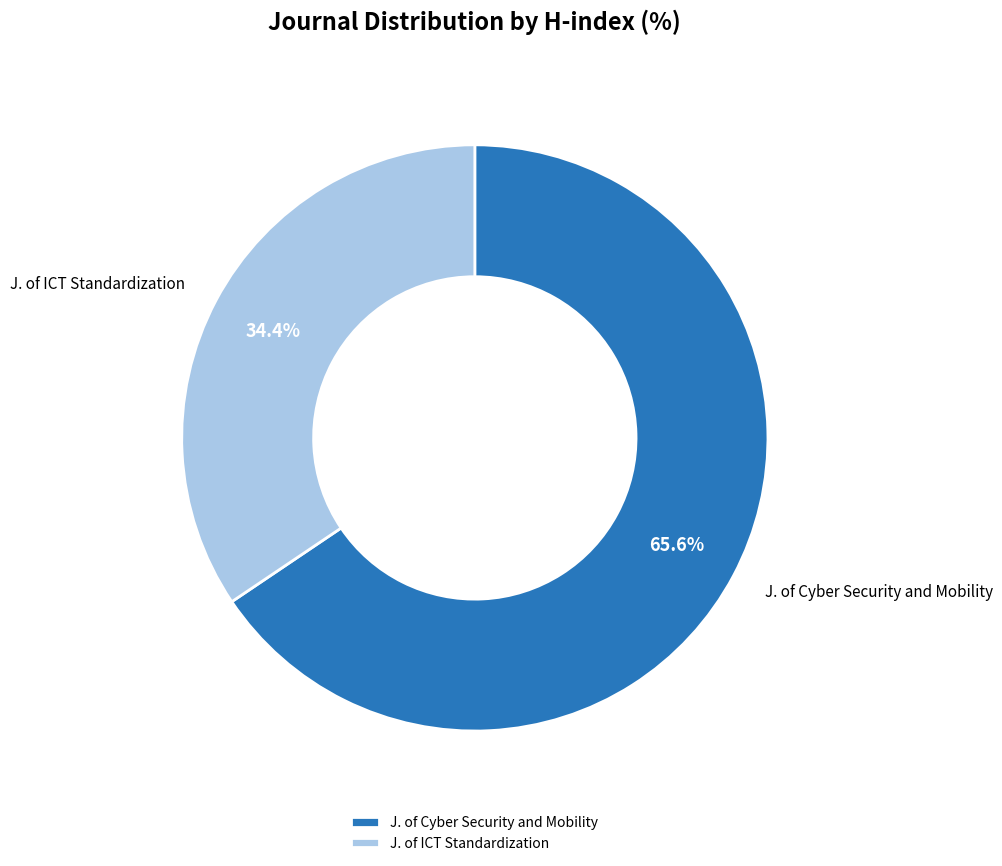

Approximately how many times larger is the value at J. of Cyber Security and Mobility compared to J. of ICT Standardization?

1.9